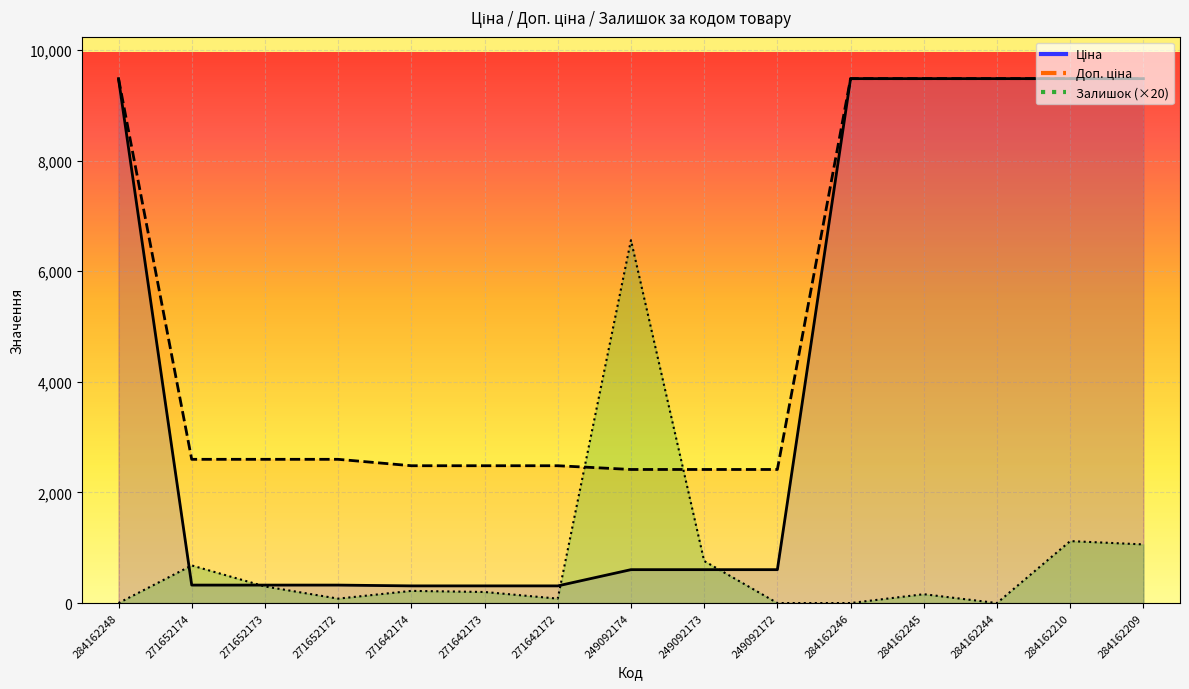

Reading left to right, what are all the values shown in this chart?

Ціна: 9480.1	324.8	324.8	324.8	310.3	310.3	310.3	603.7	603.7	603.7	9480.1	9480.1	9480.1	9480.1	9480.1
Доп. ціна: 9480.1	2598.3	2598.3	2598.3	2482.4	2482.4	2482.4	2414.8	2414.8	2414.8	9480.1	9480.1	9480.1	9480.1	9480.1
Залишок: 0.0	680.0	300.0	80.0	220.0	200.0	80.0	6560.0	760.0	0.0	0.0	160.0	0.0	1120.0	1060.0